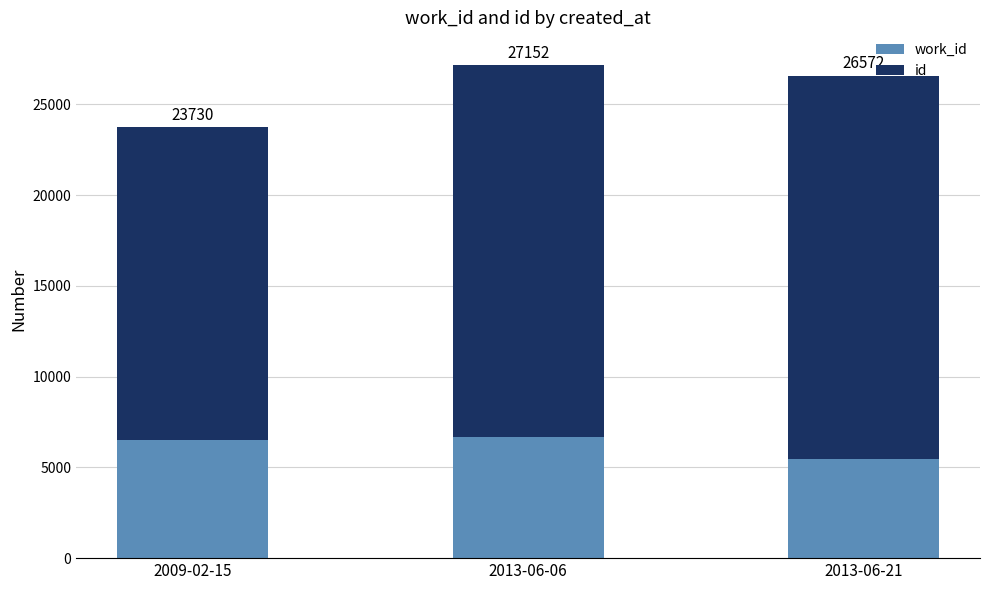

List the labels in order of id value, smallest first.

2009-02-15, 2013-06-06, 2013-06-21